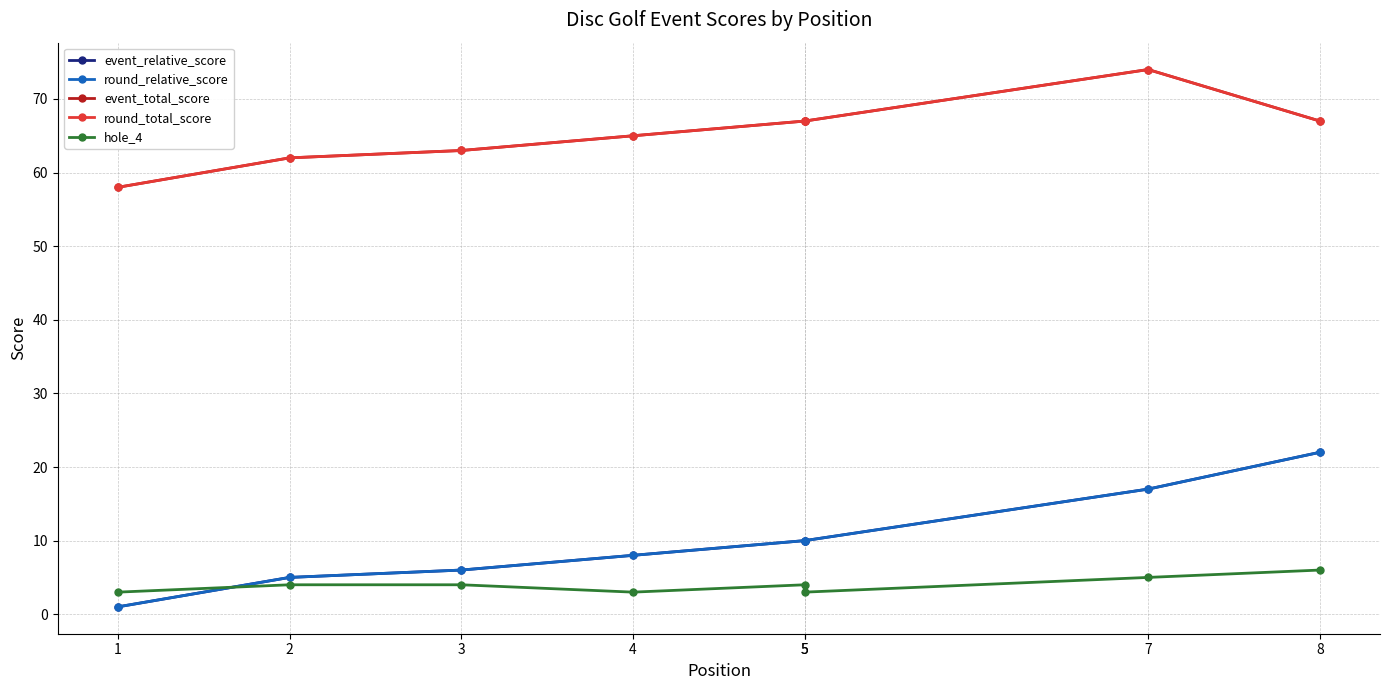

The event_relative_score series shows 8 at 4. True or false?

True